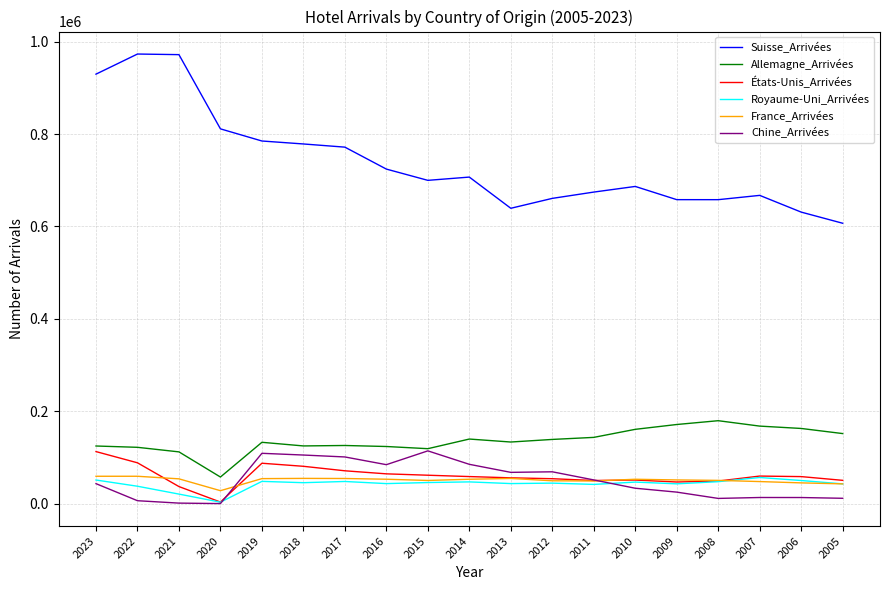

True or false: États-Unis_Arrivées and Suisse_Arrivées intersect in this chart.

False